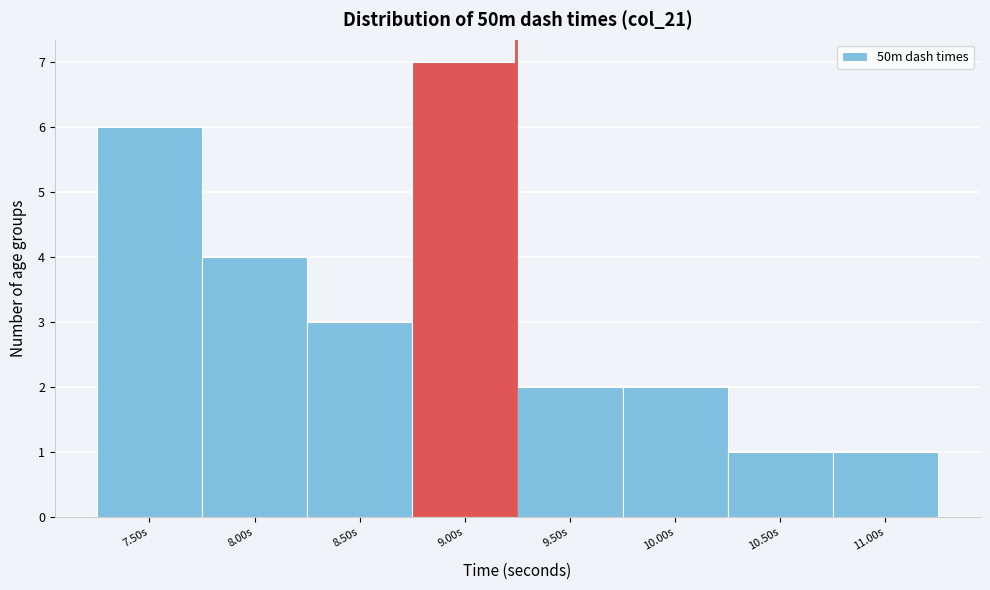

Reading right to left, what are all the values shown in this chart?

1	1	2	2	7	3	4	6